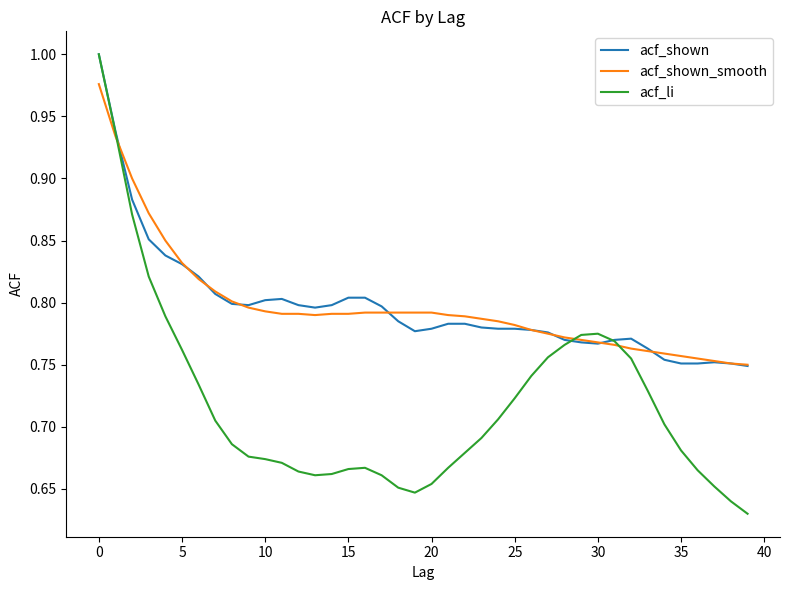

How many lines are shown in the chart?

3